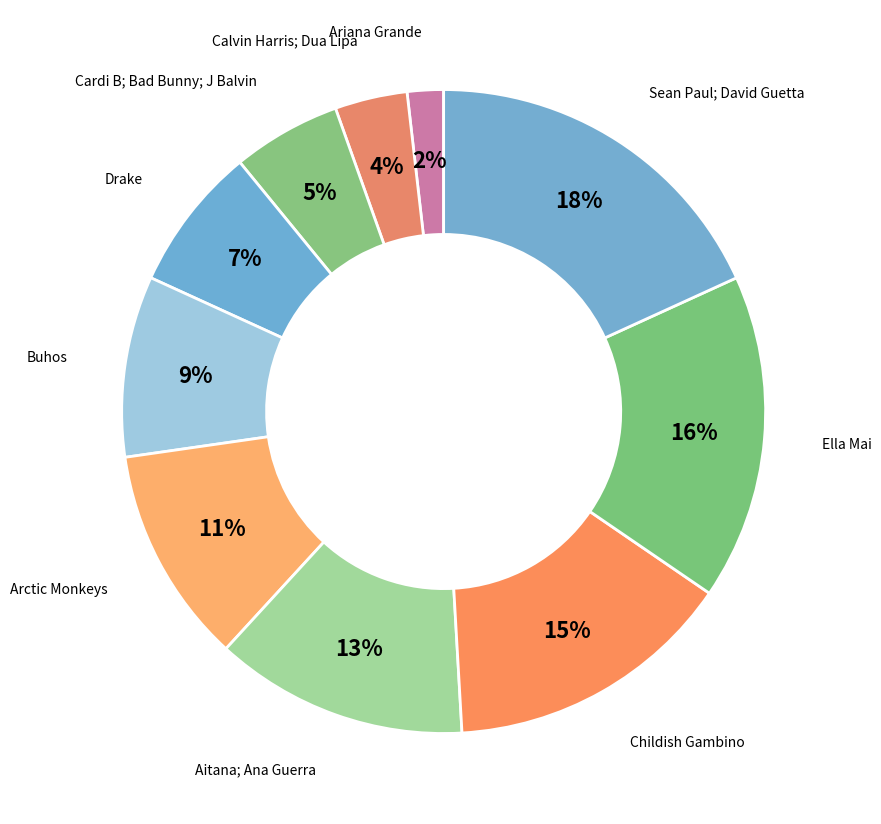

How many slices are in this pie chart?

10